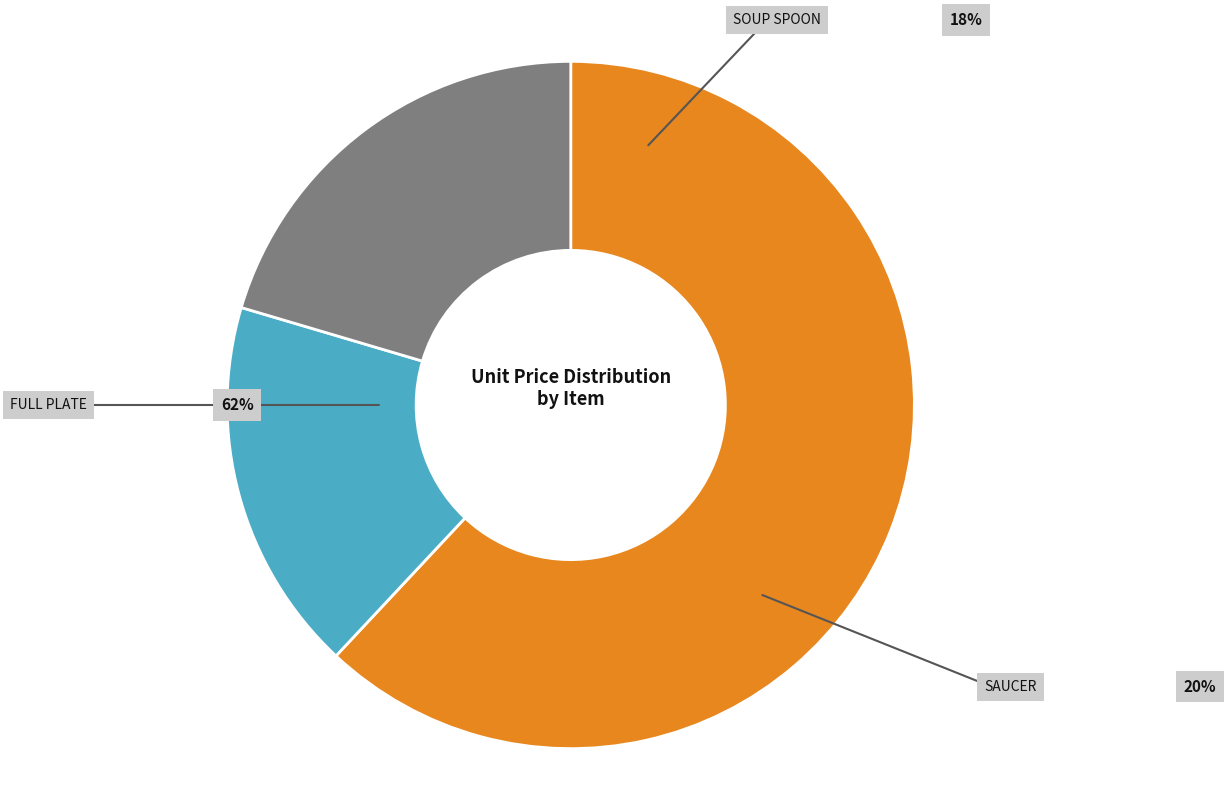

How many slices are in this pie chart?

3